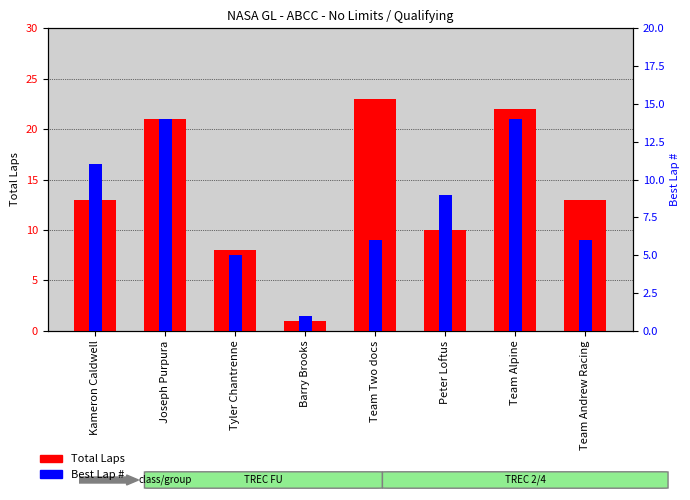

List the series in order of their overall mean, highest first.

Total Laps, Best Lap